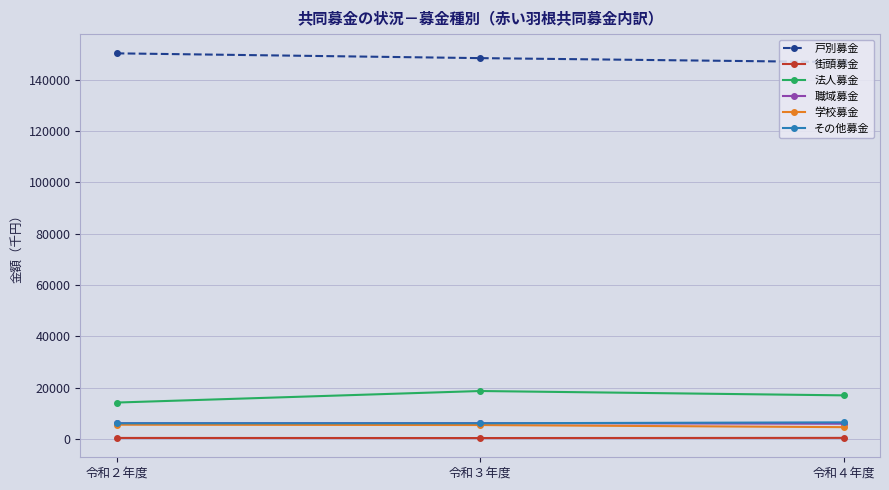

What position from the left is 令和４年度?

3